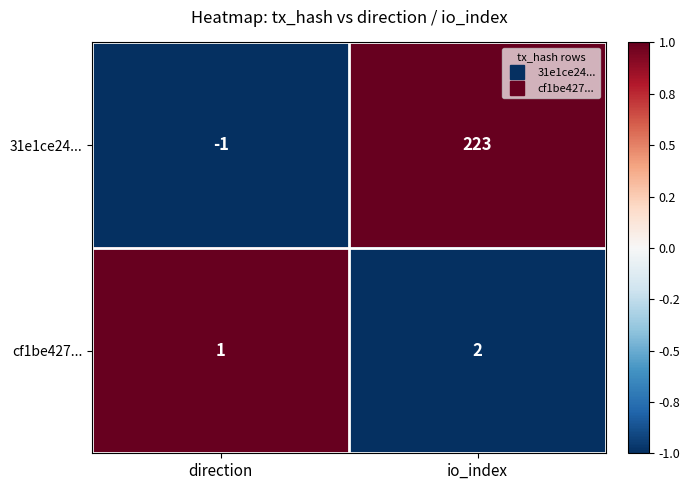

At which category is the sum across all series the highest?

io_index